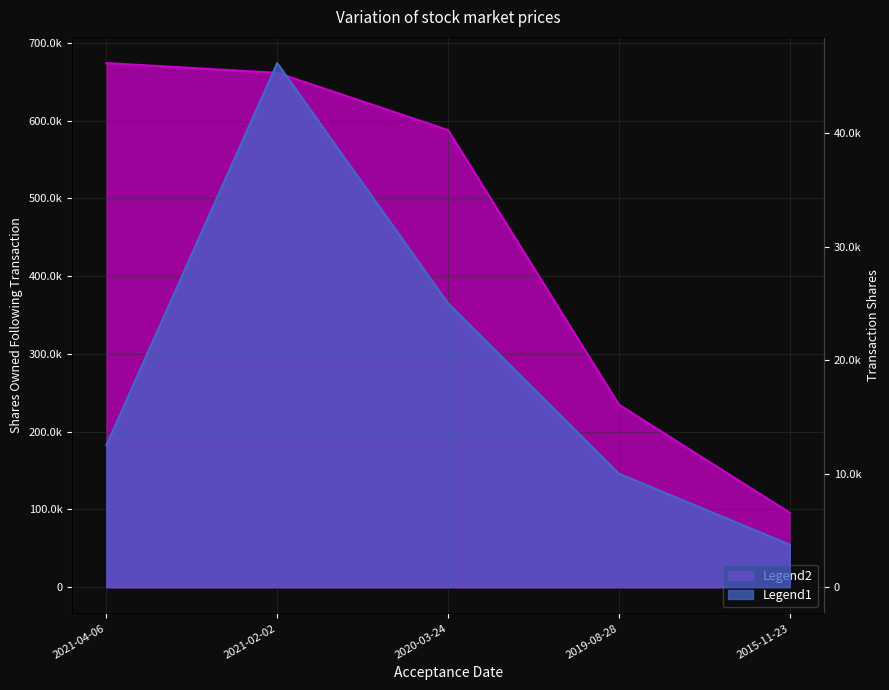

Reading left to right, list all the values displayed in this chart.

transactionShares: 12500	46154	25000	10000	3750
sharesOwnedFollowingTransaction: 674047	661547	587883	234758	95674